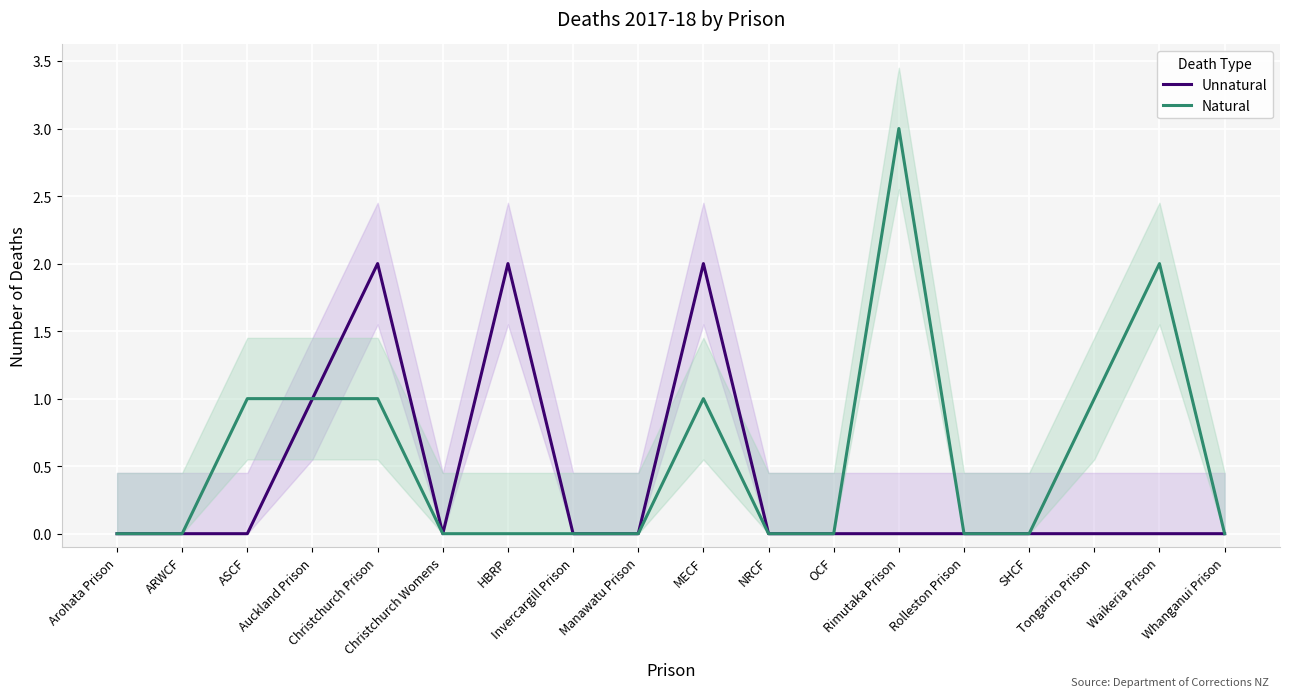

Where is Natural nearest to the value 1?

ASCF